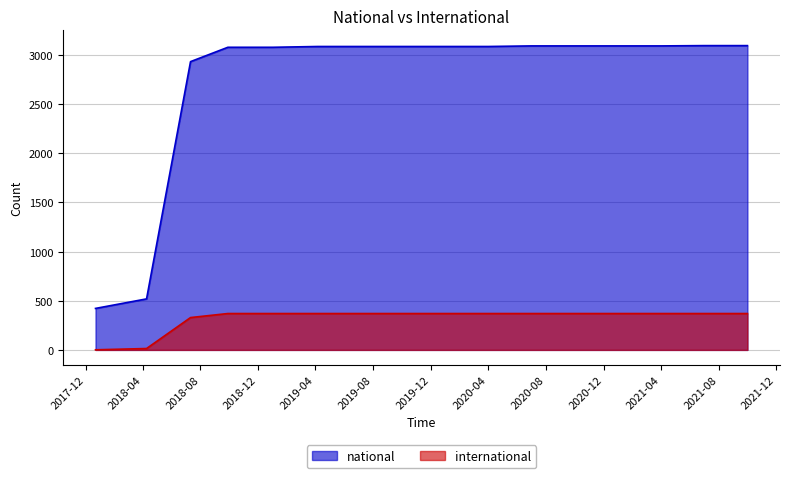

How many data points in national are less than 3087?

5